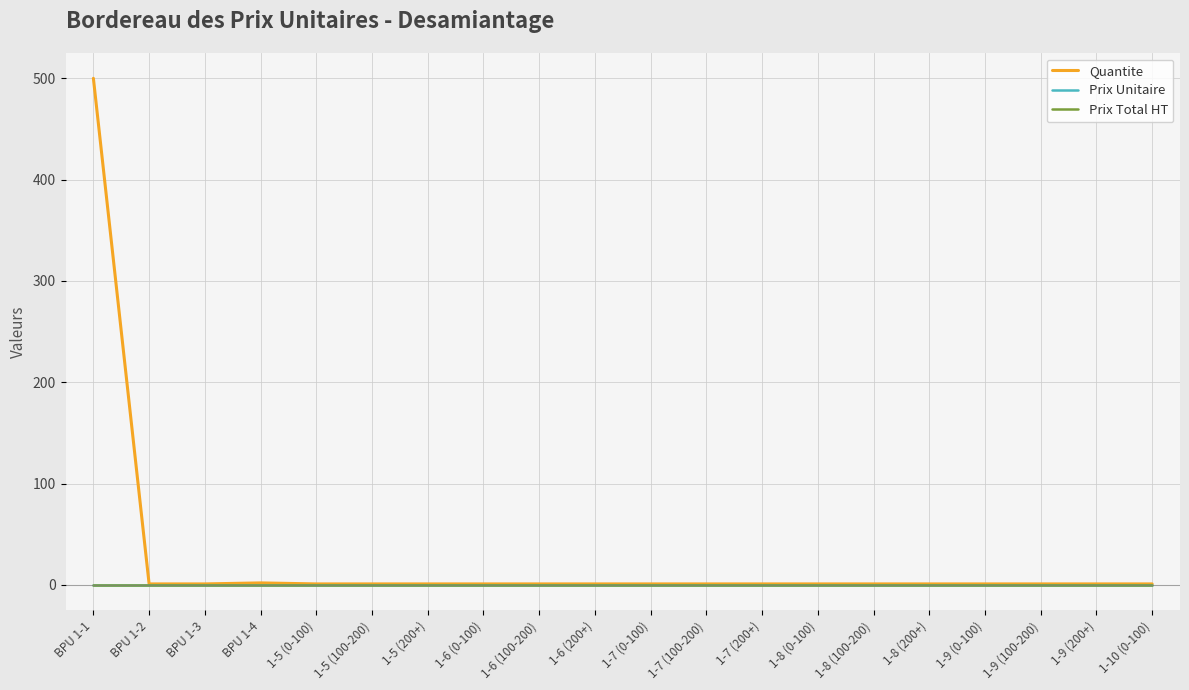

At BPU 1-2, list the series in order from smallest to largest.

Prix Unitaire, Prix Total HT, Quantite